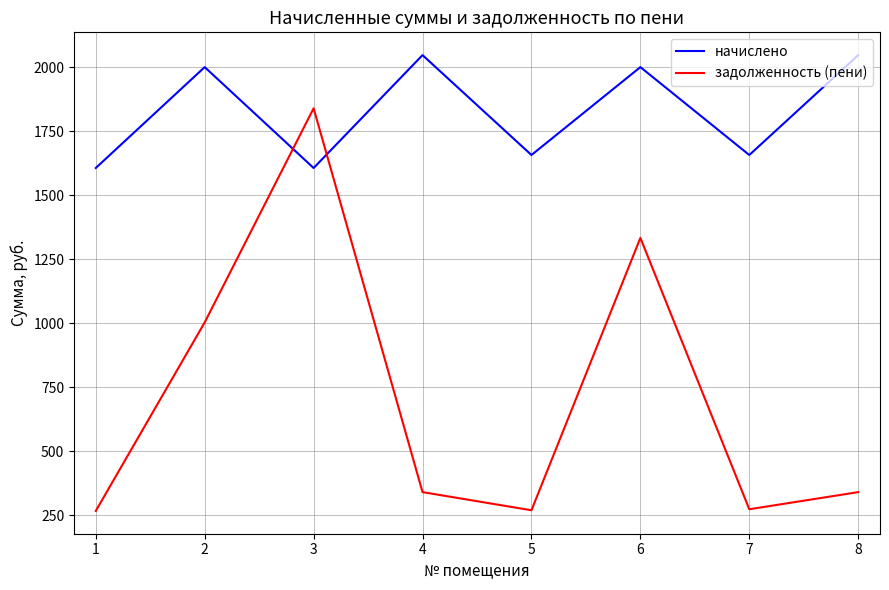

Where do задолженность (пени) and начислено first cross each other?

2 and 3